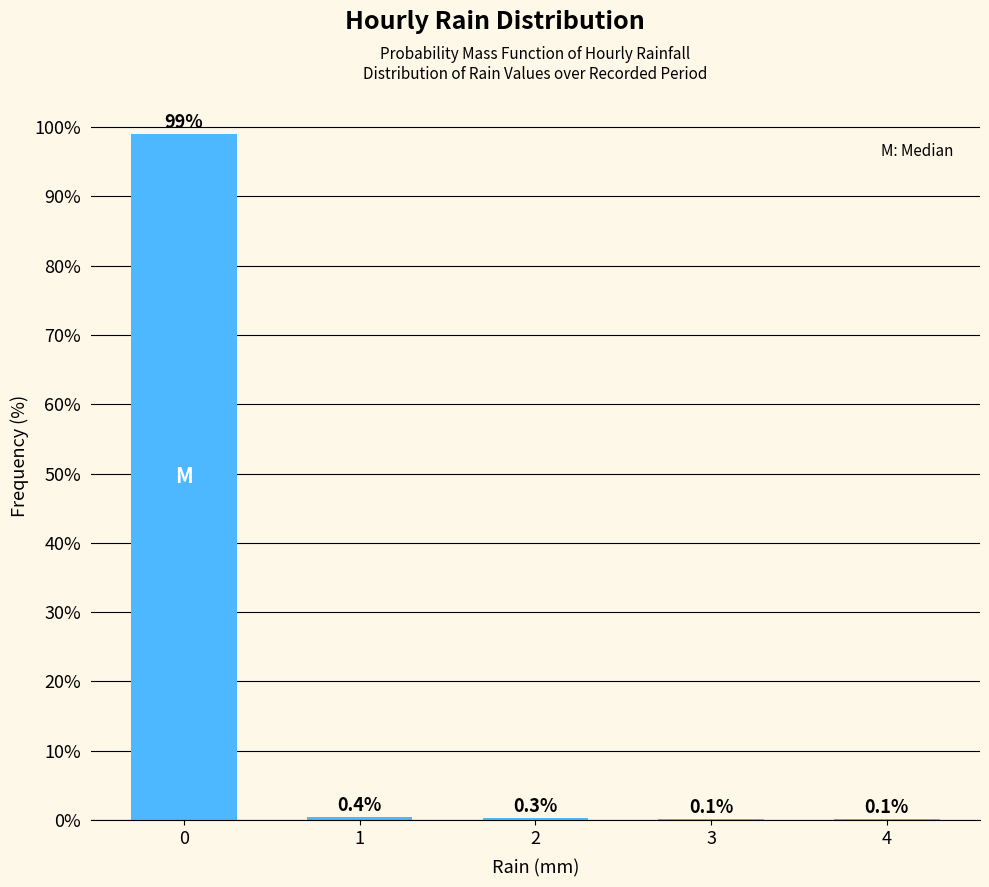

Reading right to left, what are all the values shown in this chart?

4=0.1	3=0.1	2=0.3	1=0.4	0=99.1